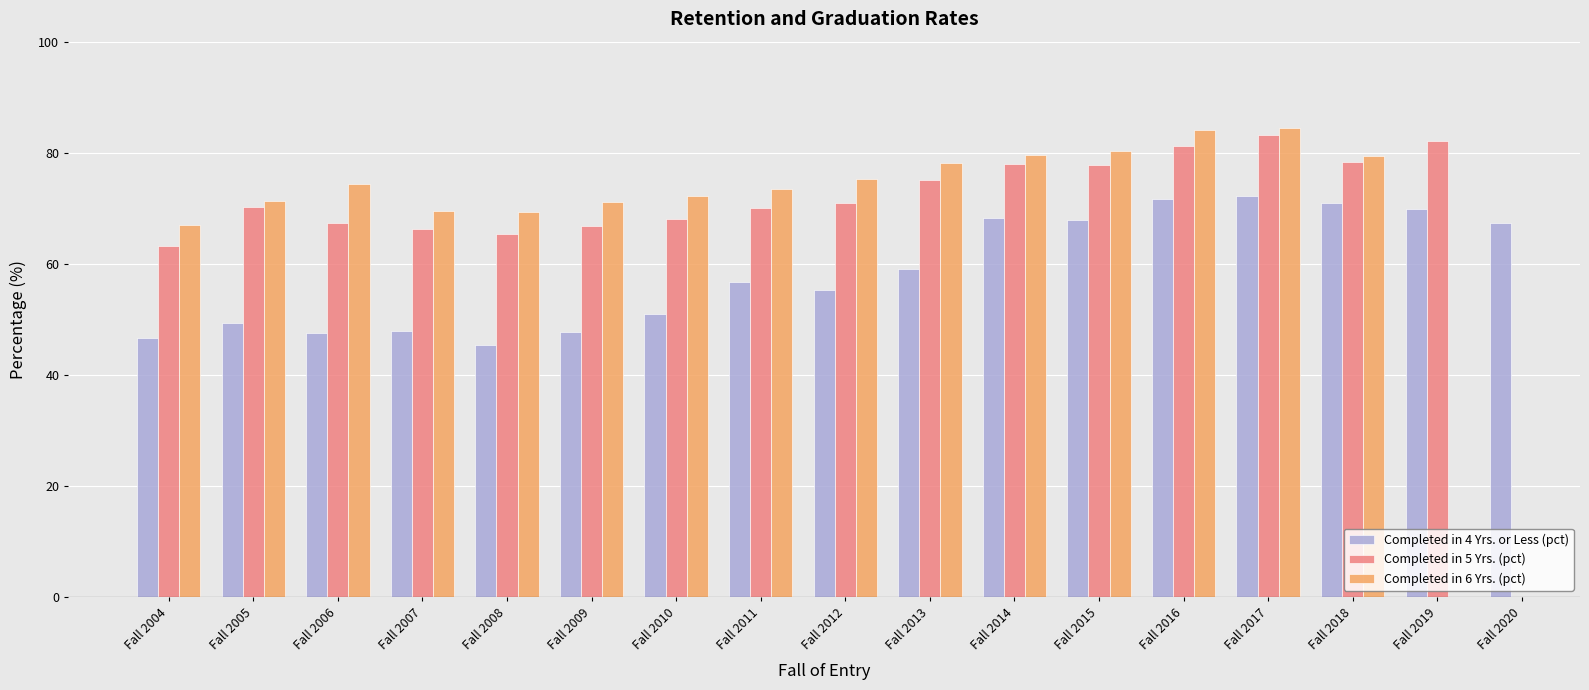

The Completed in 6 Yrs. (pct) series shows 84.4 at Fall 2017. True or false?

True